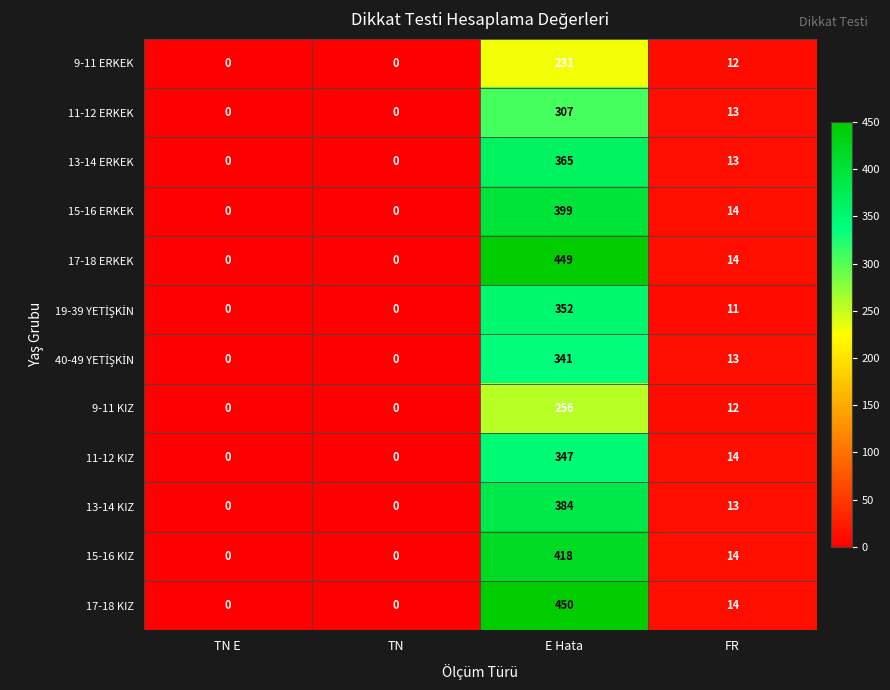

What is the maximum value shown in the chart?

450